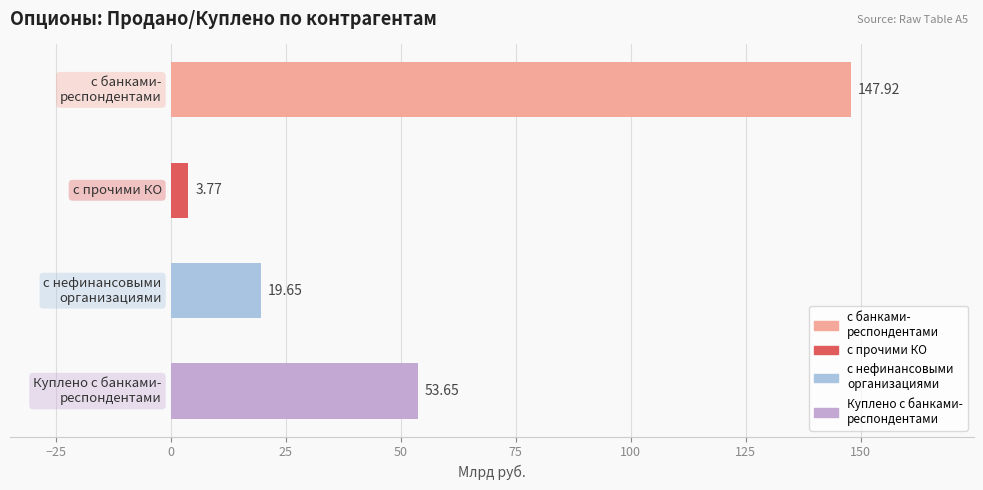

Where is USD nearest to the value 73?

Куплено с банками-респондентами